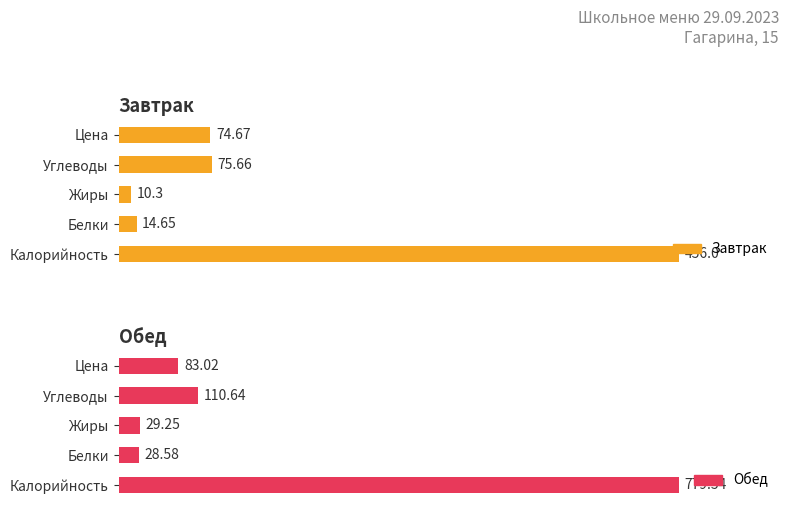

What are all the series names shown in the legend?

Завтрак, Обед